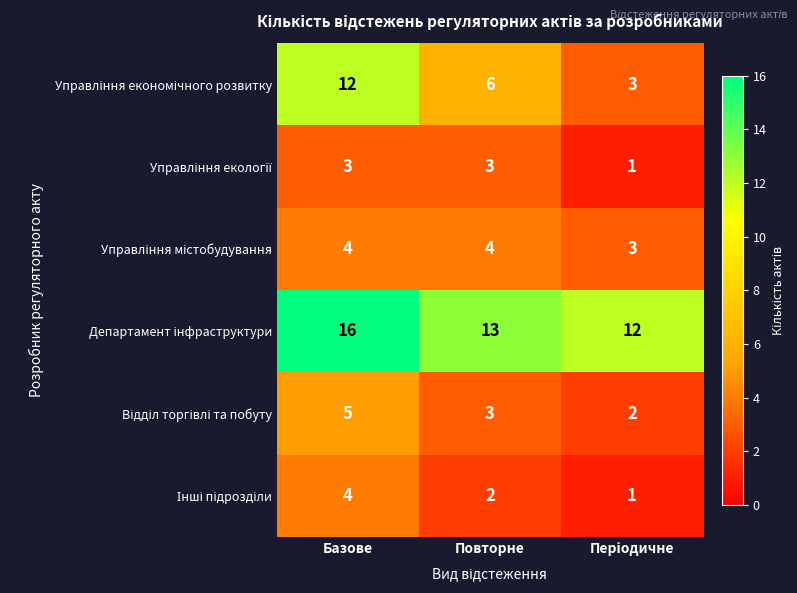

At which category is the sum across all series the highest?

Базове